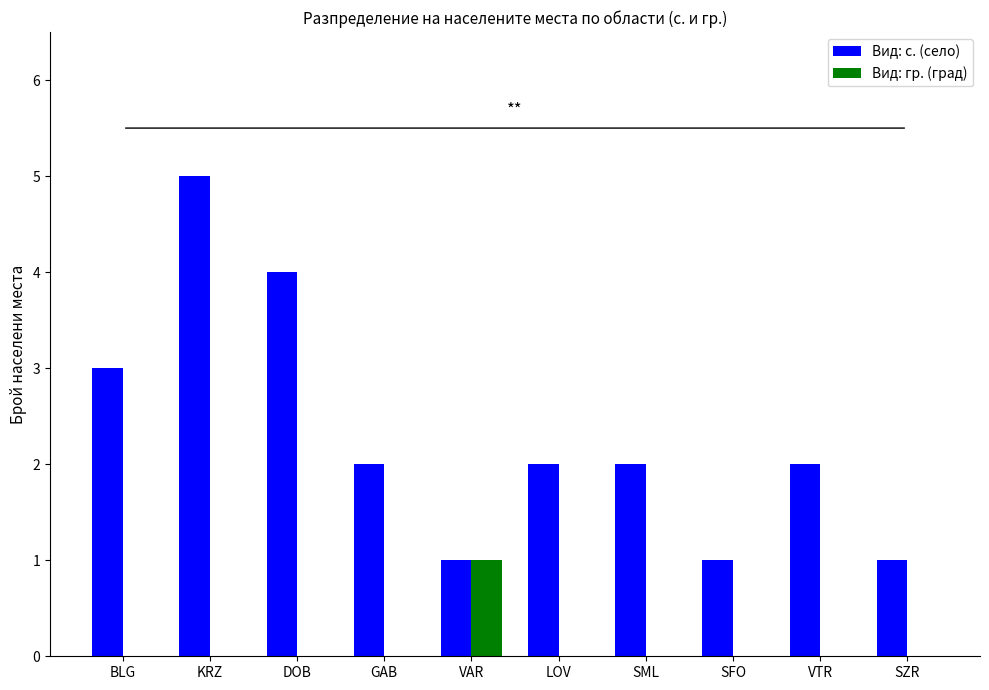

Which series has the largest total across all categories?

Вид: с. (село)